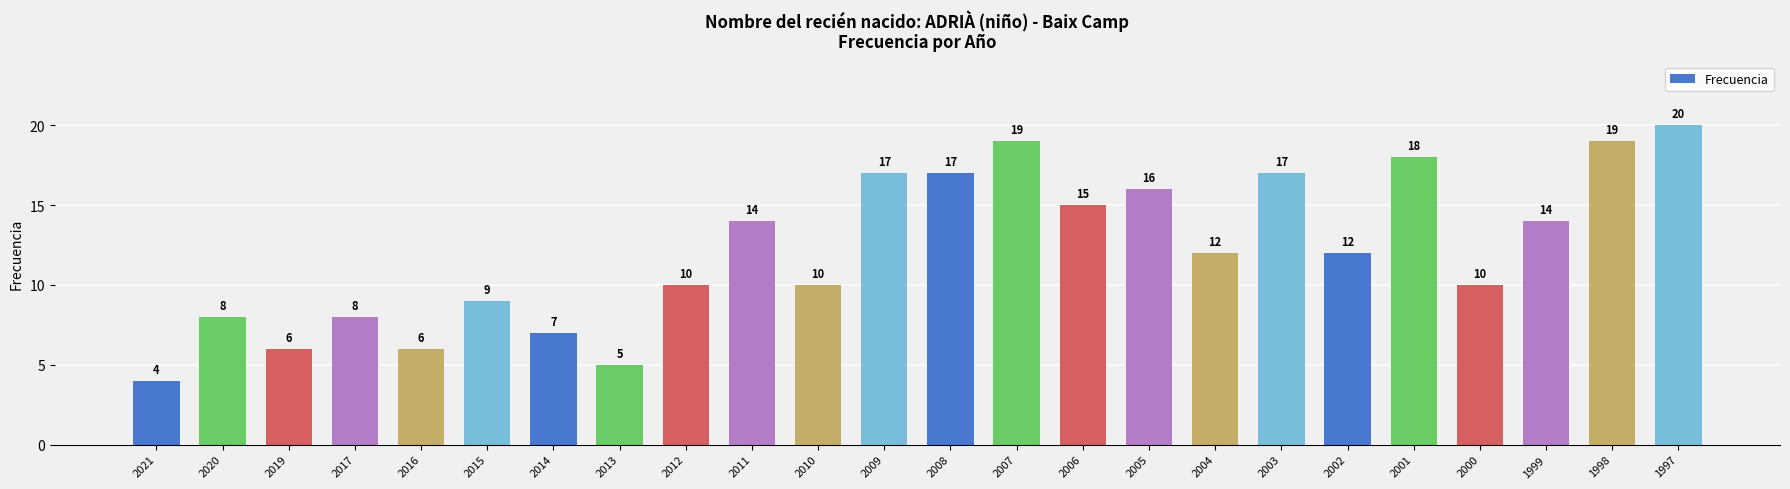

Approximately how many times larger is the value at 2014 compared to 2019?

1.2